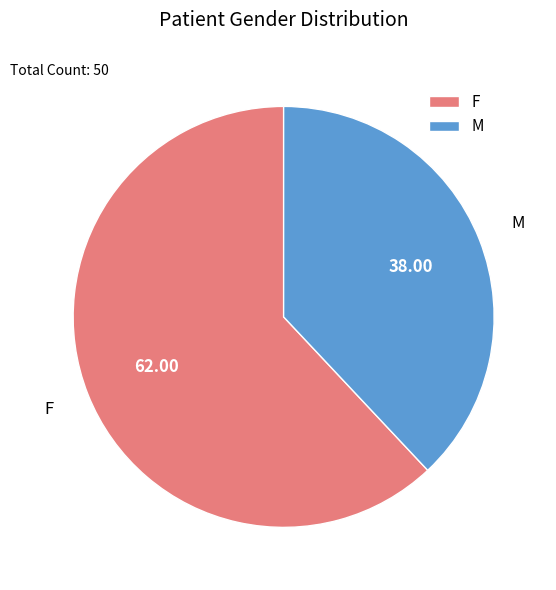

Rank the categories by value from highest to lowest.

F, M